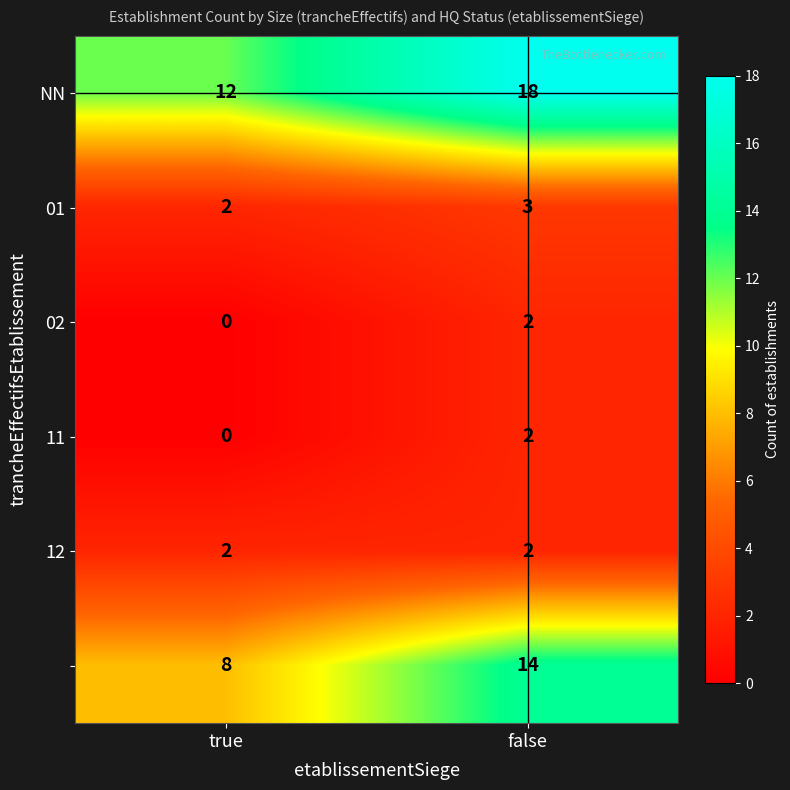

What is the difference between the highest and lowest values at false?

16